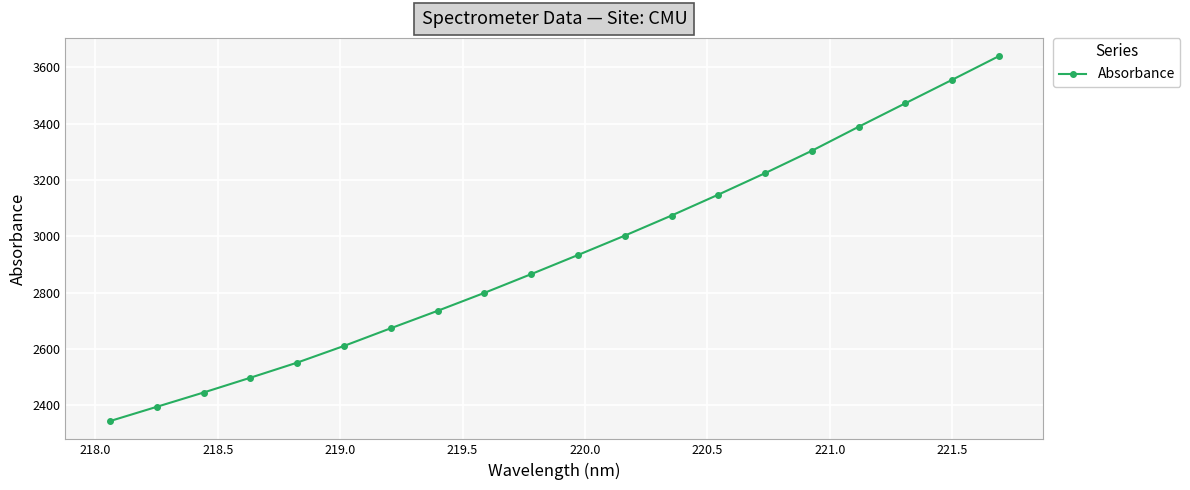

How many data points are less than 2933?

10